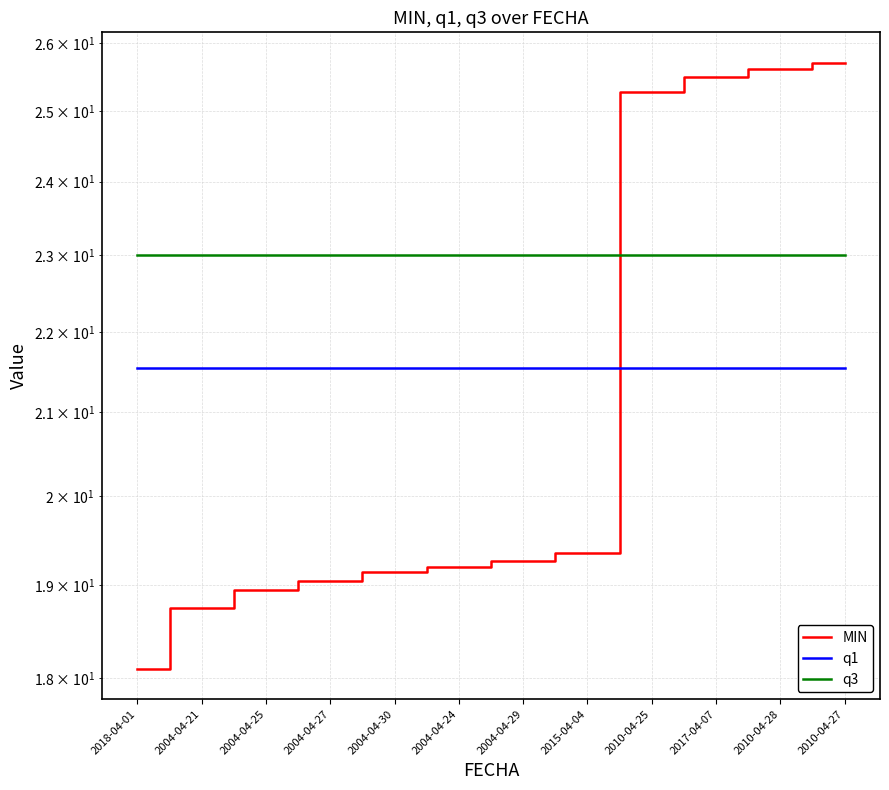

List the labels in order of q1 value, largest first.

2018-04-01, 2004-04-21, 2004-04-25, 2004-04-27, 2004-04-30, 2004-04-24, 2004-04-29, 2015-04-04, 2010-04-25, 2017-04-07, 2010-04-28, 2010-04-27